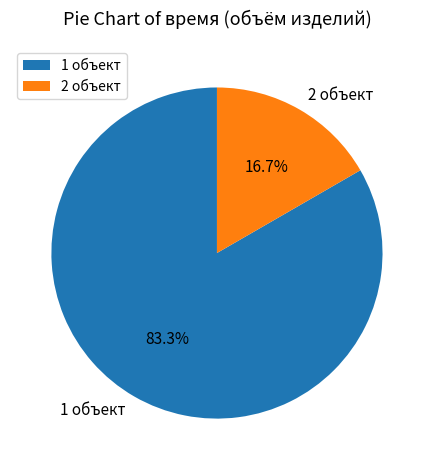

Is 1 объект the majority of the pie?

Yes